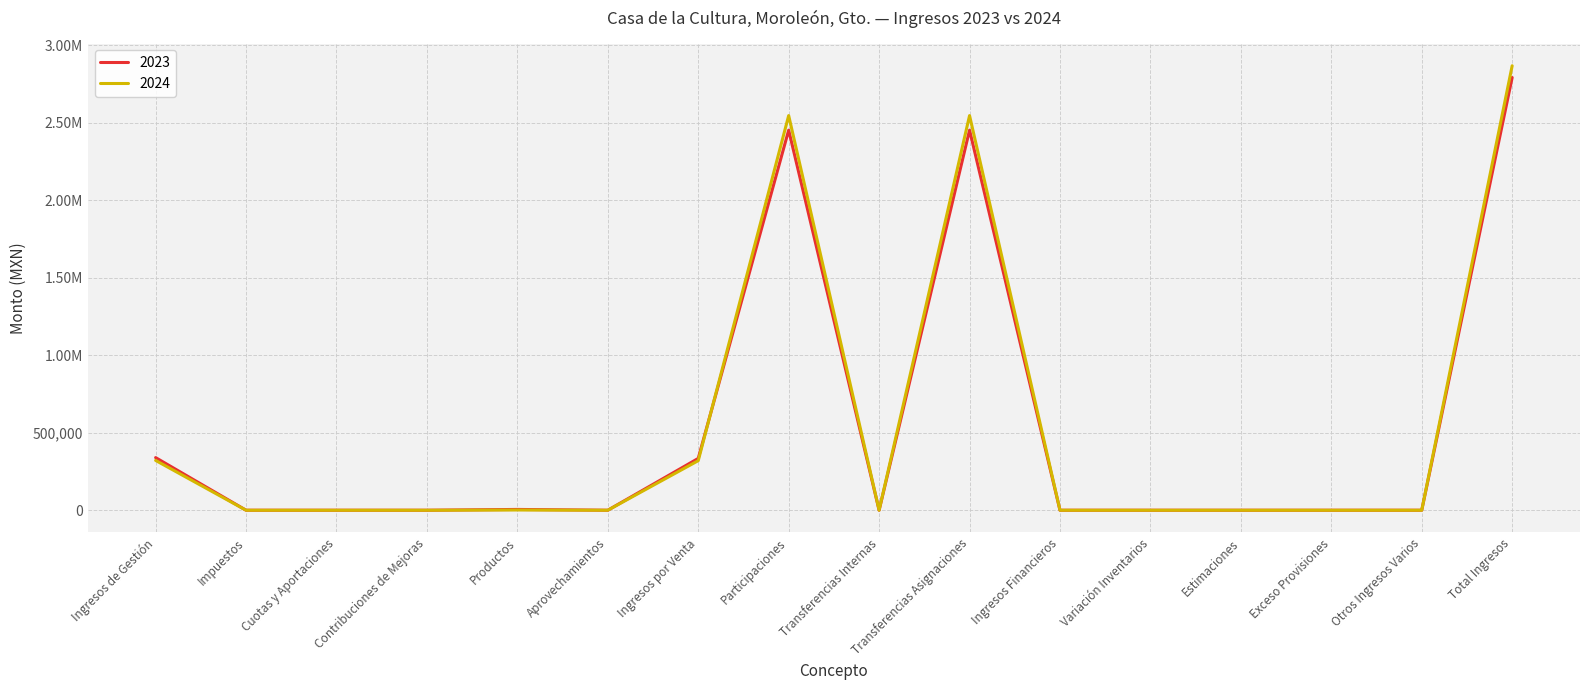

What are all the series names shown in the legend?

2023, 2024